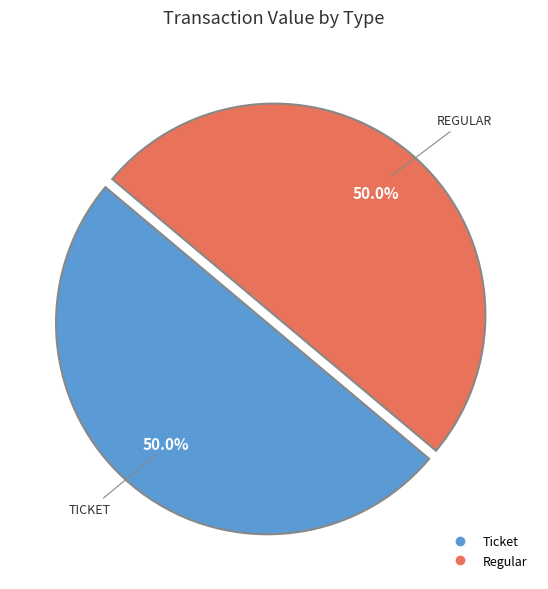

Count the number of slices in the pie.

2